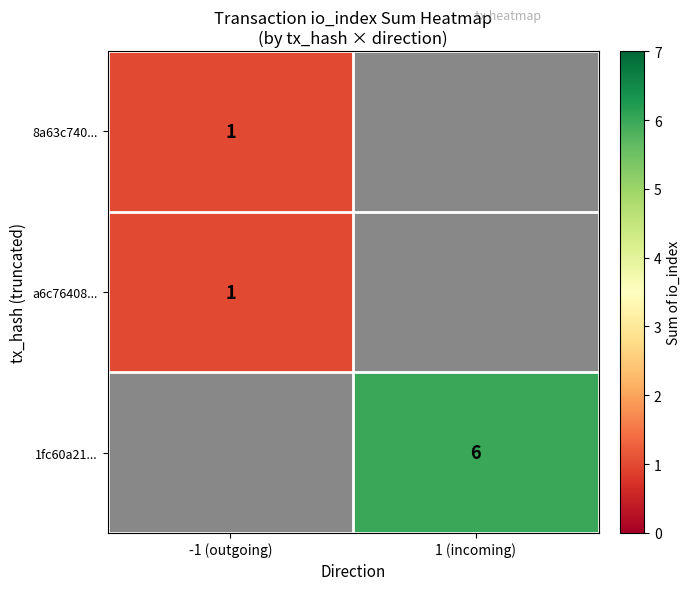

The 1fc60a21... series shows 2.7 at 1 (incoming). True or false?

False